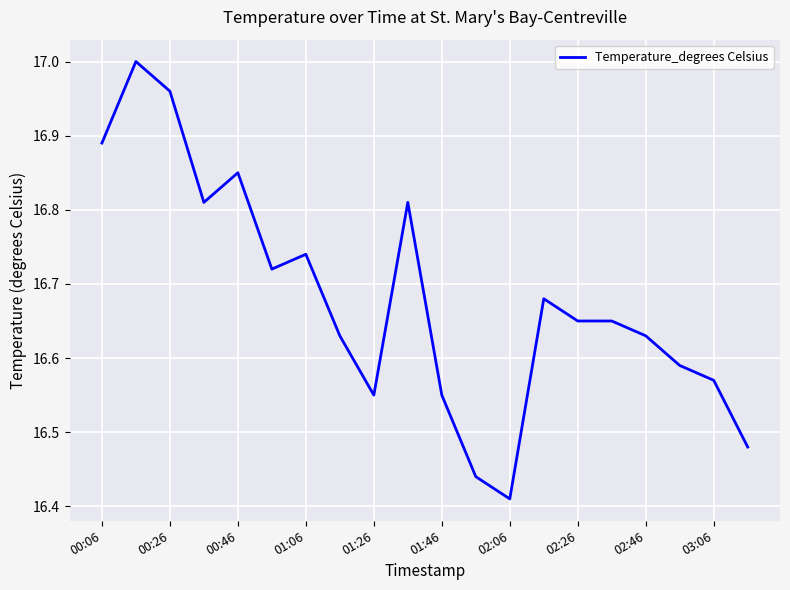

What is the difference between the maximum and minimum values?

0.6